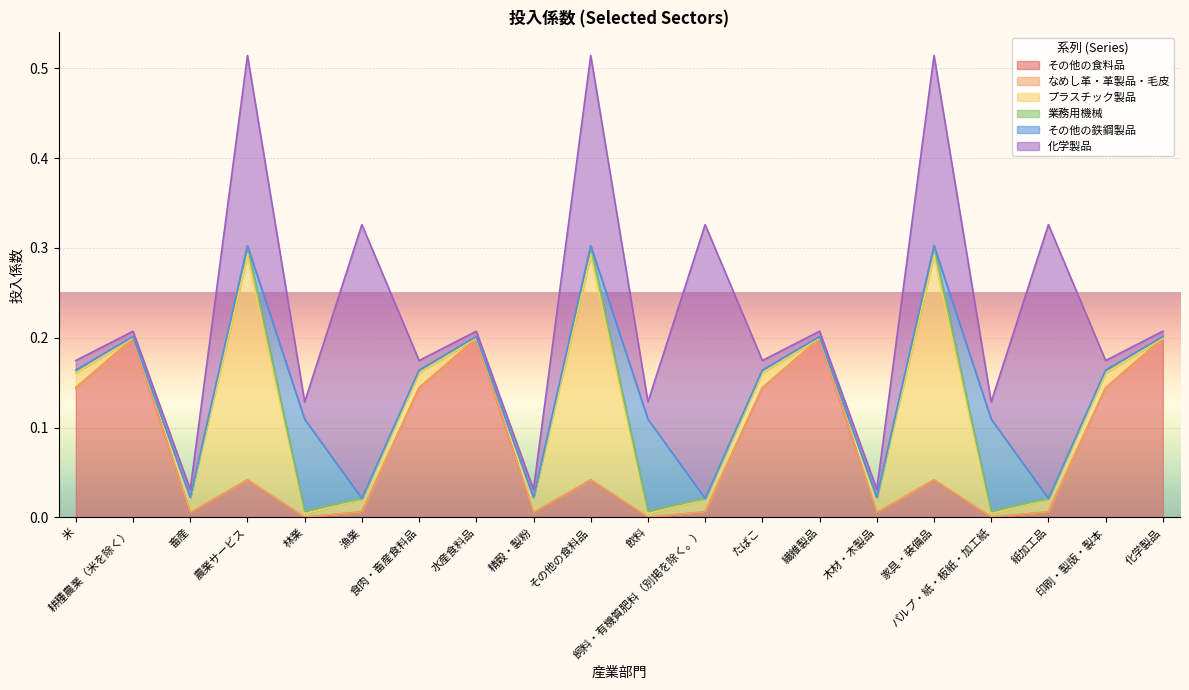

True or false: 化学製品 has a value of 0.3 at 農業サービス.

False